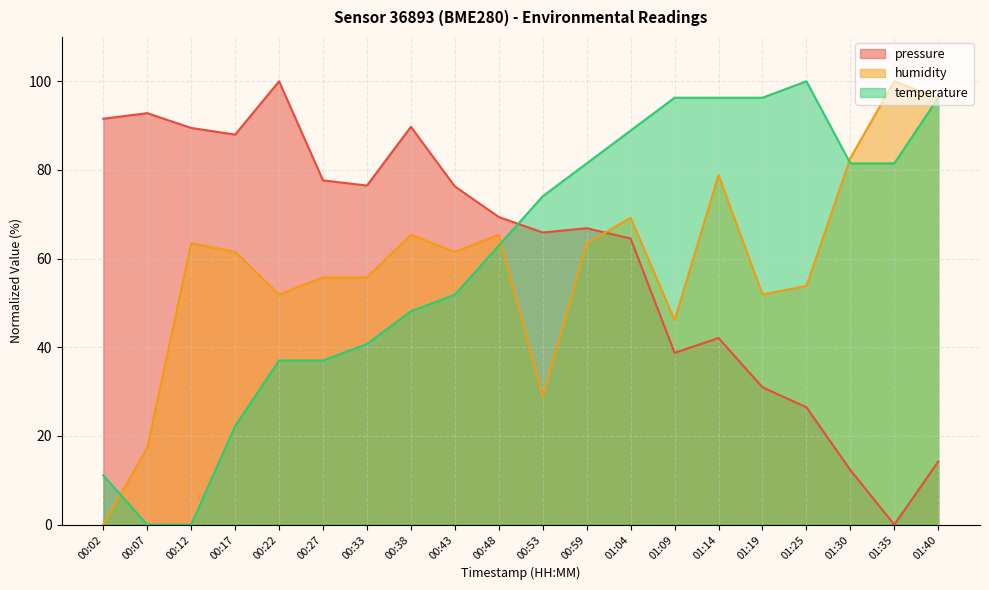

At how many categories does at least one series exceed 8?

20